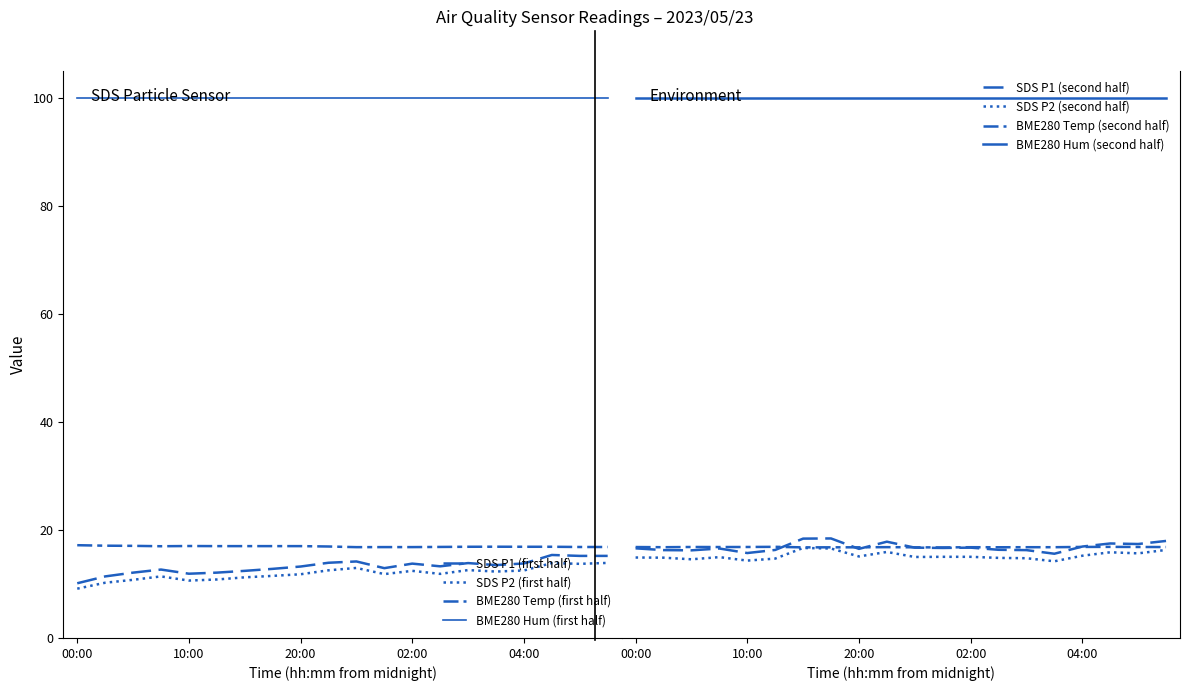

What is the average value of the BME280_temperature series?

16.9